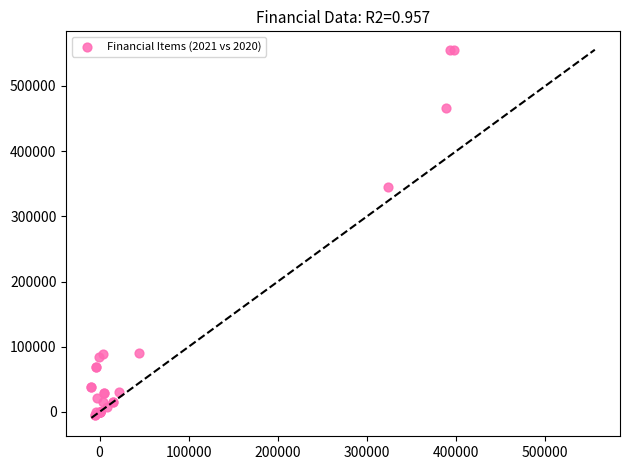

What Y value in the scatter plot is closest to 275140?

344592.0